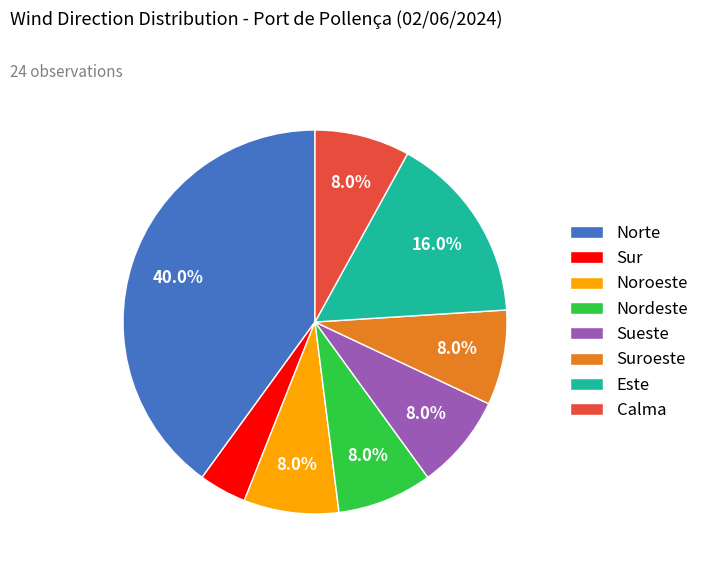

What is the smallest slice in the pie chart?

Sur